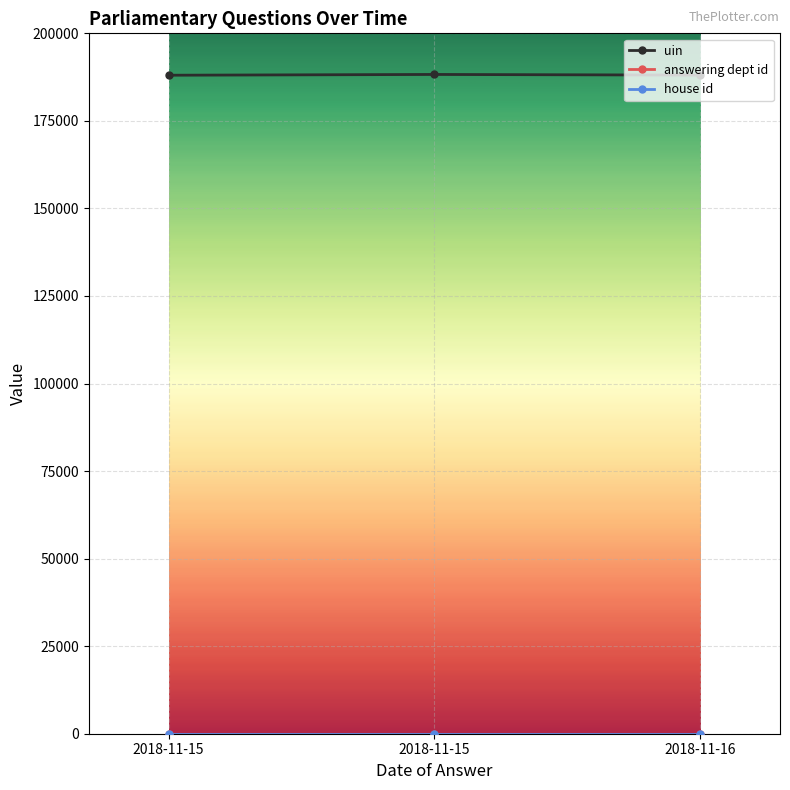

Which label corresponds to the largest value in the chart?

2018-11-15